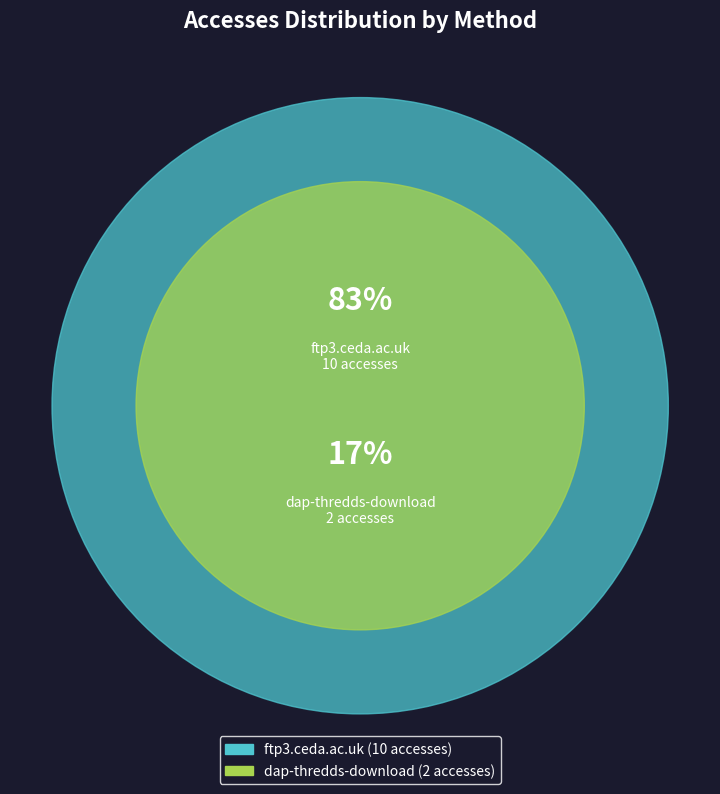

Does ftp3.ceda.ac.uk account for over 50% of the chart?

Yes